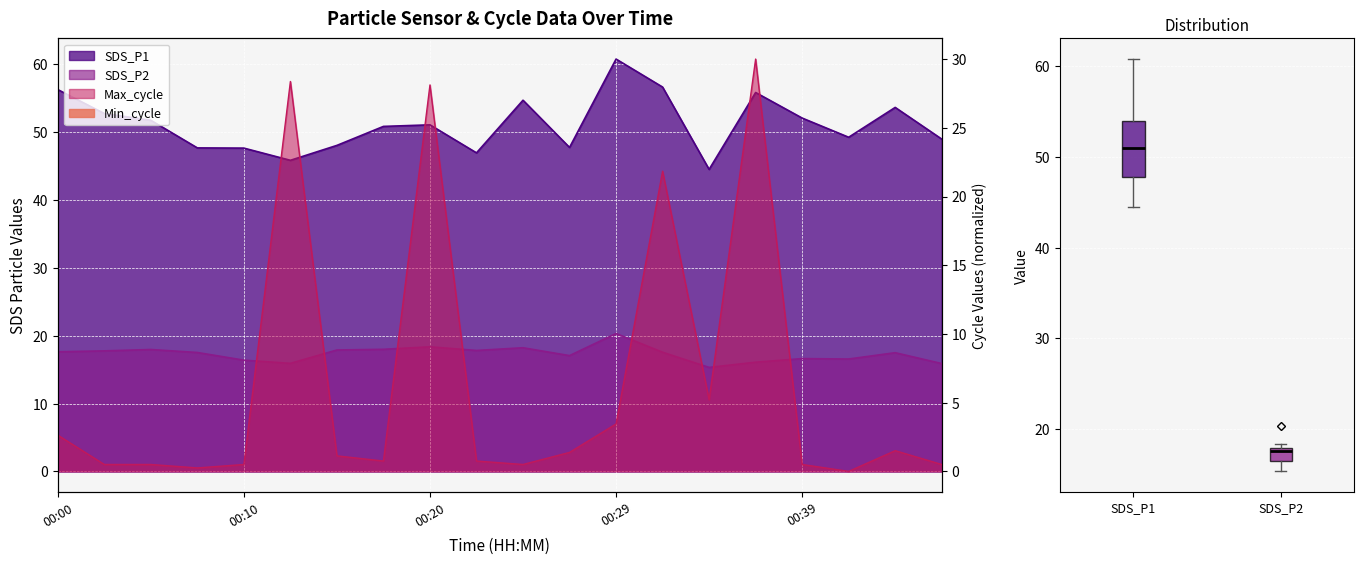

What is the maximum value shown in the chart?

60.8